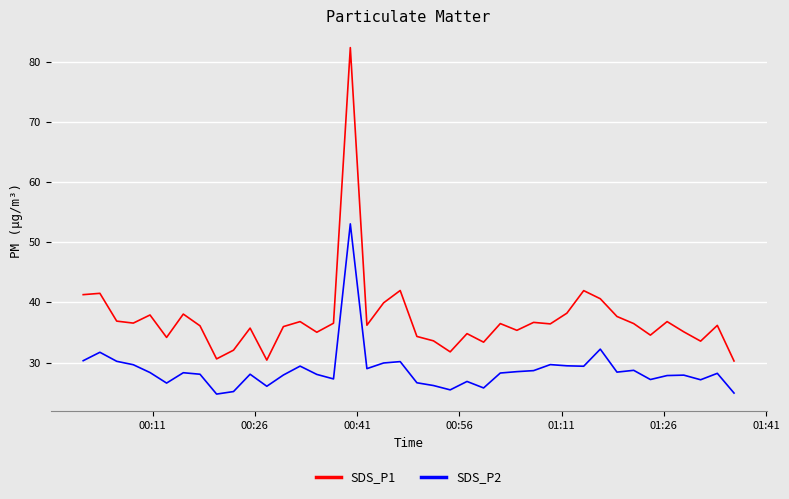

Is this an area chart (filled region under the line)?

No